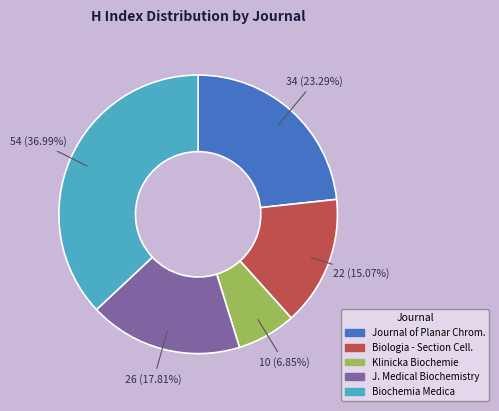

Is there any slice that represents more than half of the pie?

No